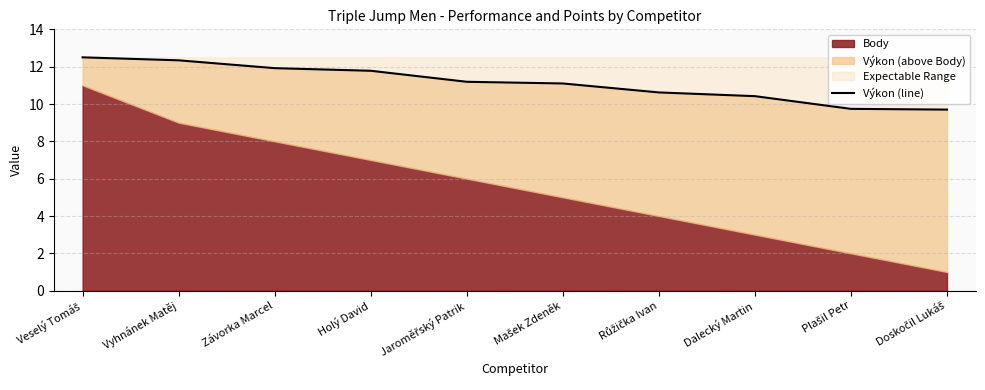

Reading left to right, extract all data points from this chart.

Veselý Tomáš=12.5	Vyhnánek Matěj=12.3	Závorka Marcel=11.9	Holý David=11.8	Jaroměřský Patrik=11.2	Mašek Zdeněk=11.1	Růžička Ivan=10.6	Dalecký Martin=10.4	Plašil Petr=9.7	Doskočil Lukáš=9.7